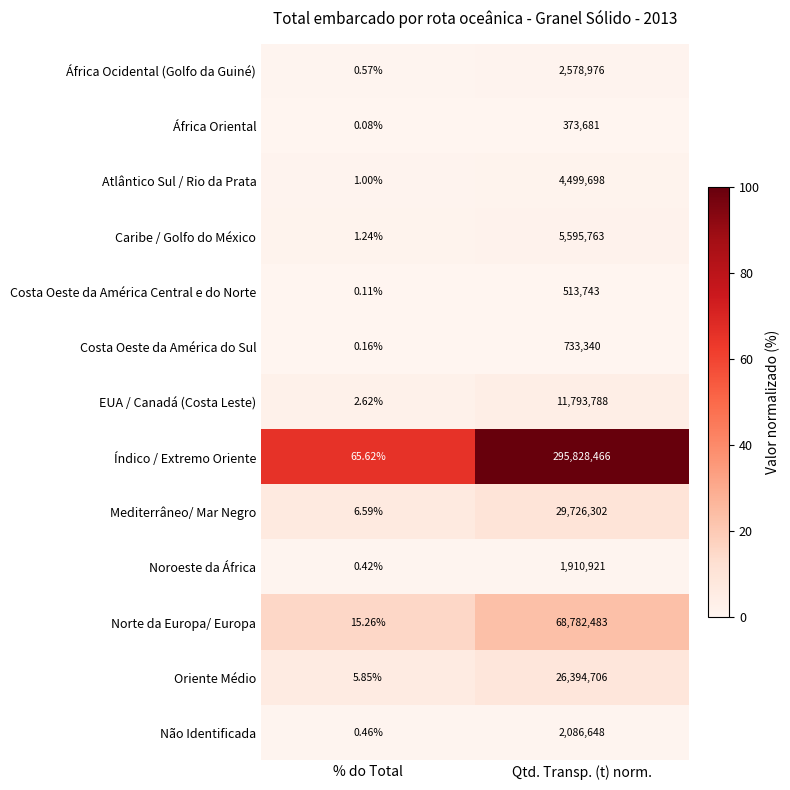

Rank the series by their maximum value, from lowest to highest.

África Oriental, Costa Oeste da América Central e do Norte, Costa Oeste da América do Sul, Noroeste da África, Não Identificada, África Ocidental (Golfo da Guiné), Atlântico Sul / Rio da Prata, Caribe / Golfo do México, EUA / Canadá (Costa Leste), Oriente Médio, Mediterrâneo/ Mar Negro, Norte da Europa/ Europa, Índico / Extremo Oriente